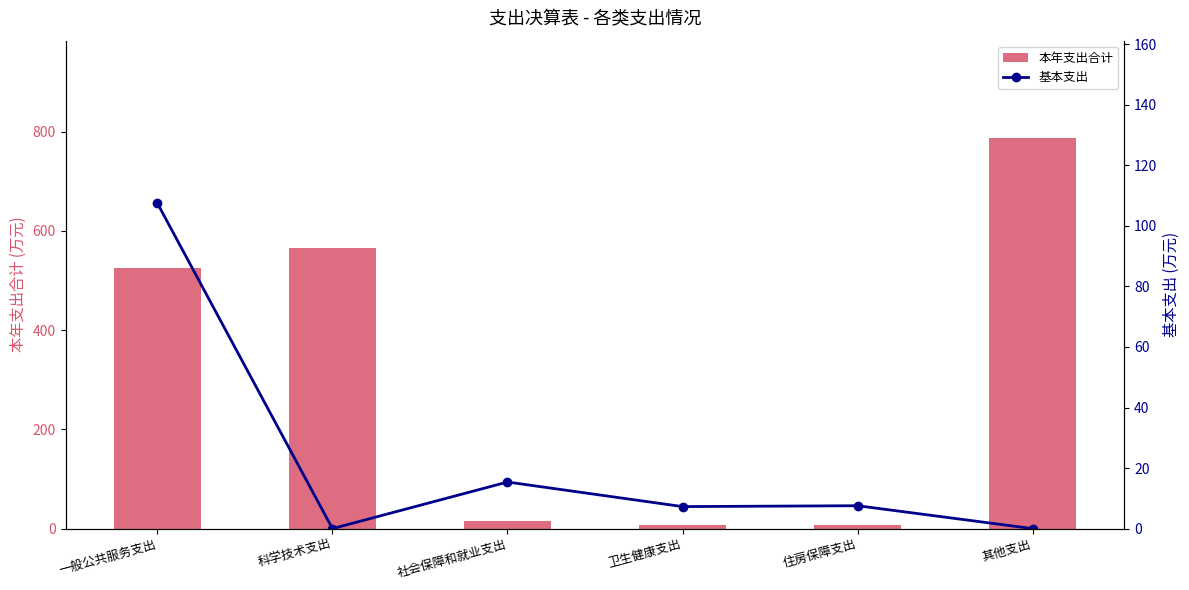

Rank the series at 其他支出 from highest to lowest value.

本年支出合计, 基本支出